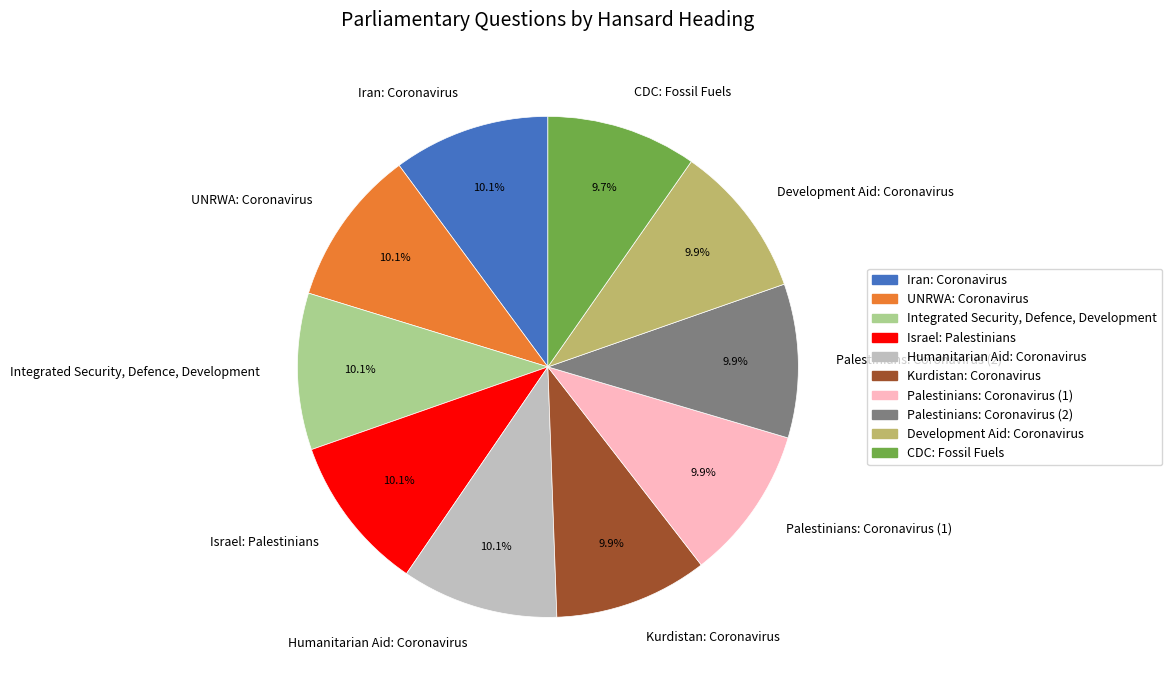

To the nearest percent, what percentage of the pie is Integrated Security, Defence, Development?

10%